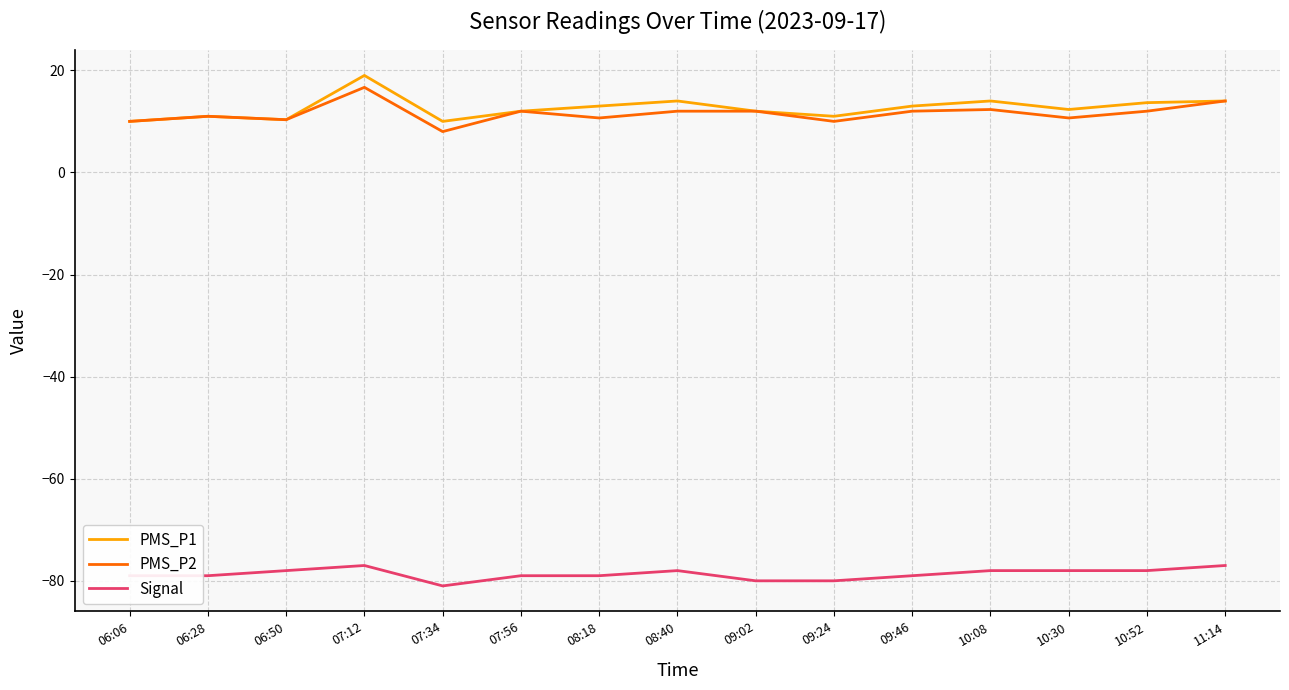

What is the lowest value of the Signal series?

-81.0